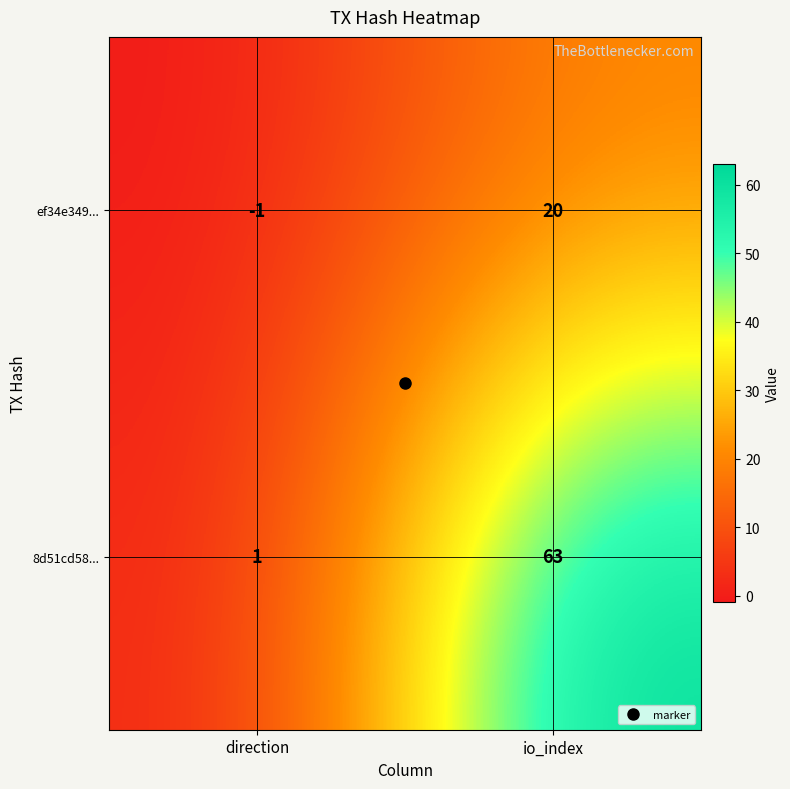

The 8d51cd58... series shows 2 at direction. True or false?

False